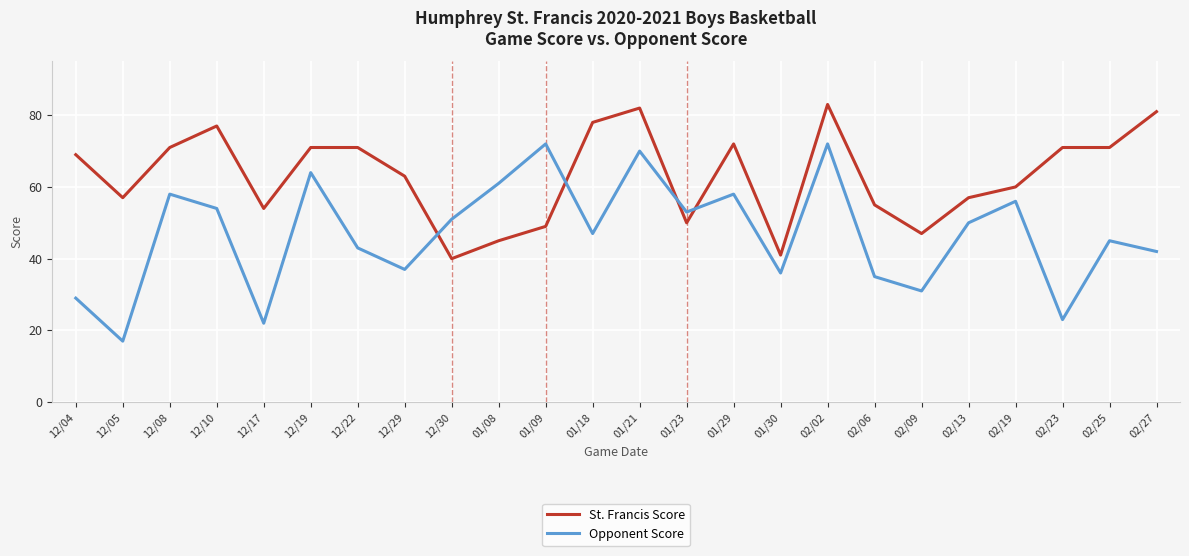

What position from the right is 01/21?

12